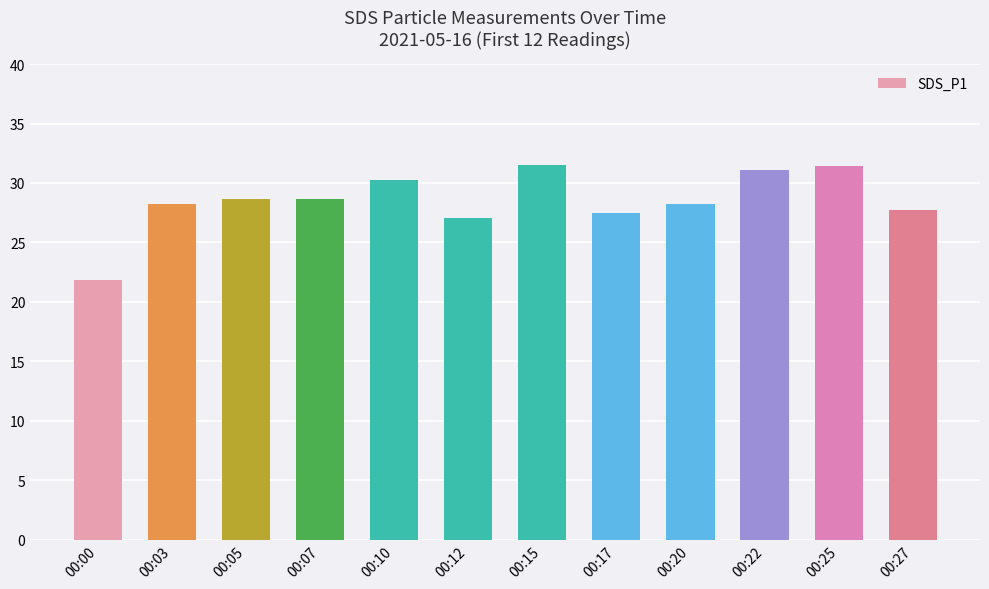

What is the change in value from 00:20 to 00:22?

+2.9